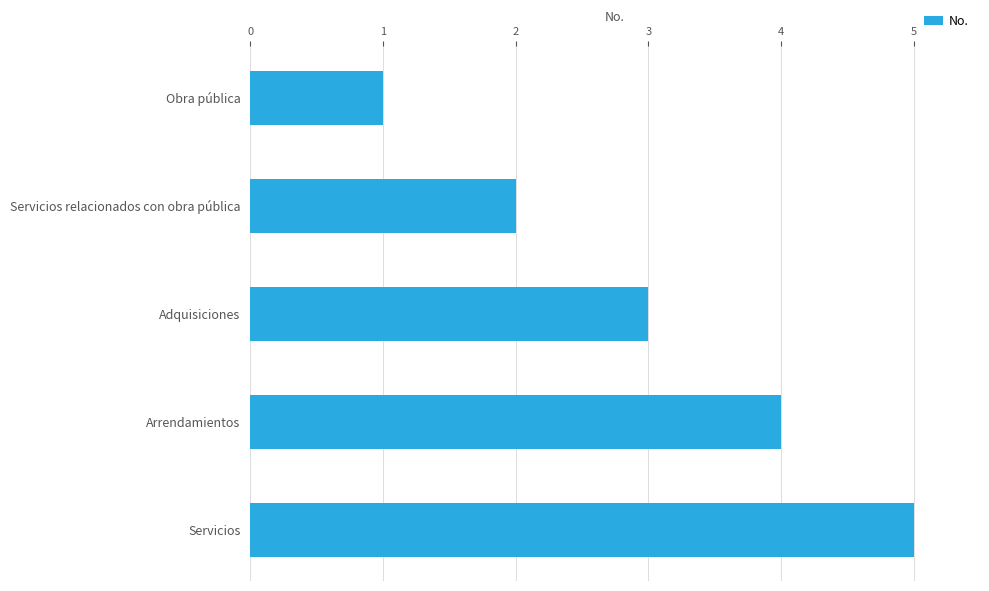

How many values are below 3?

2